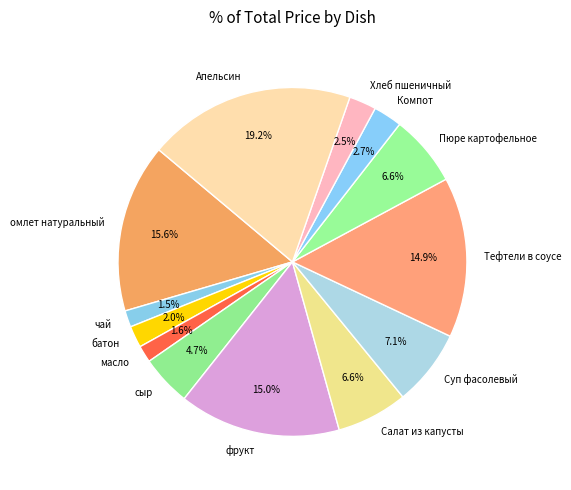

What is the largest slice in the pie chart?

Апельсин